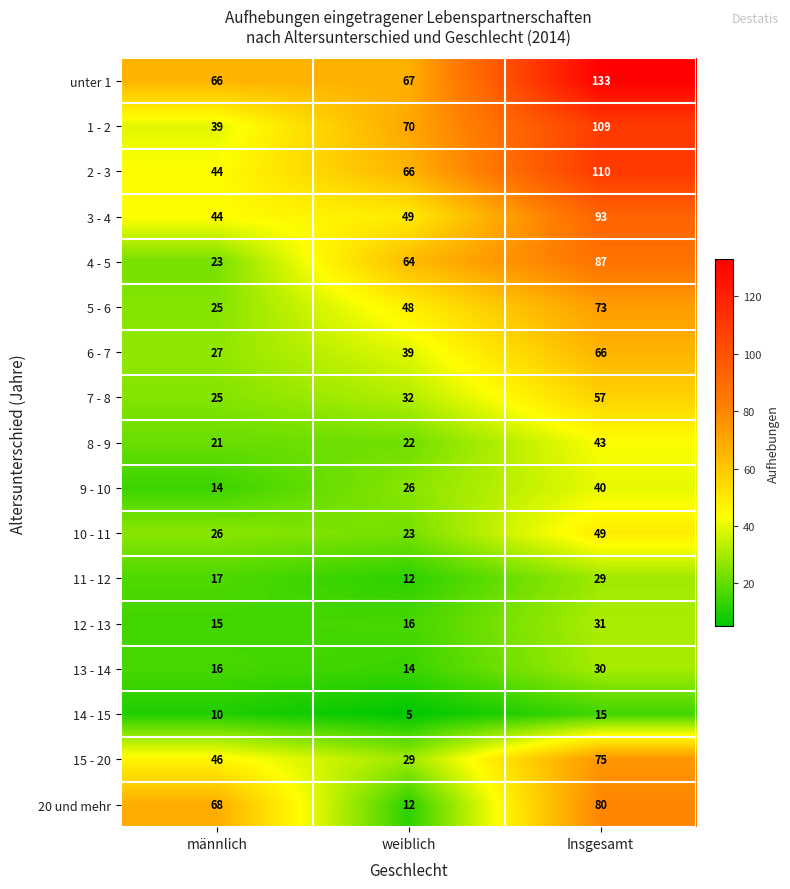

What is the minimum value shown in the chart?

5